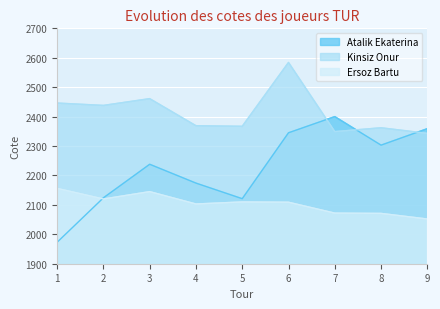

How many data points in Kinsiz Onur are above 2369?

4